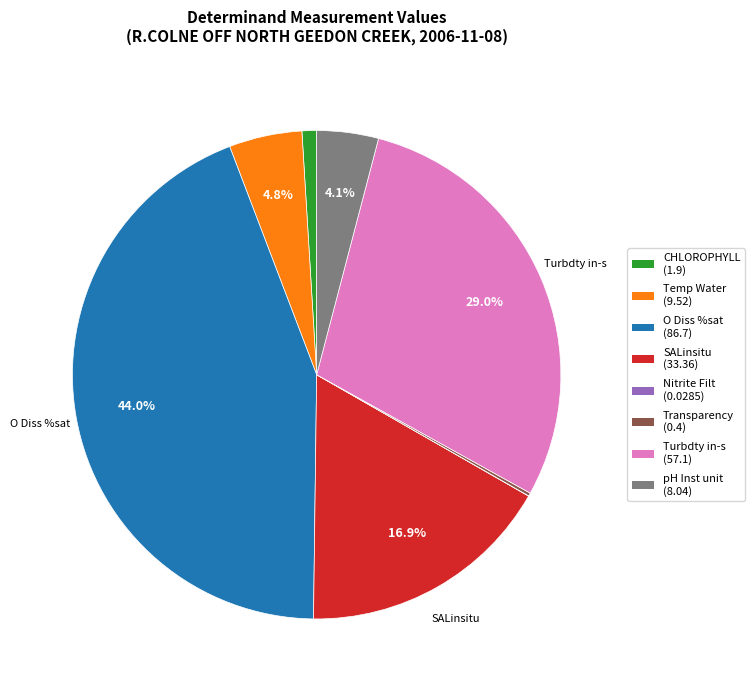

Is CHLOROPHYLL the majority of the pie?

No